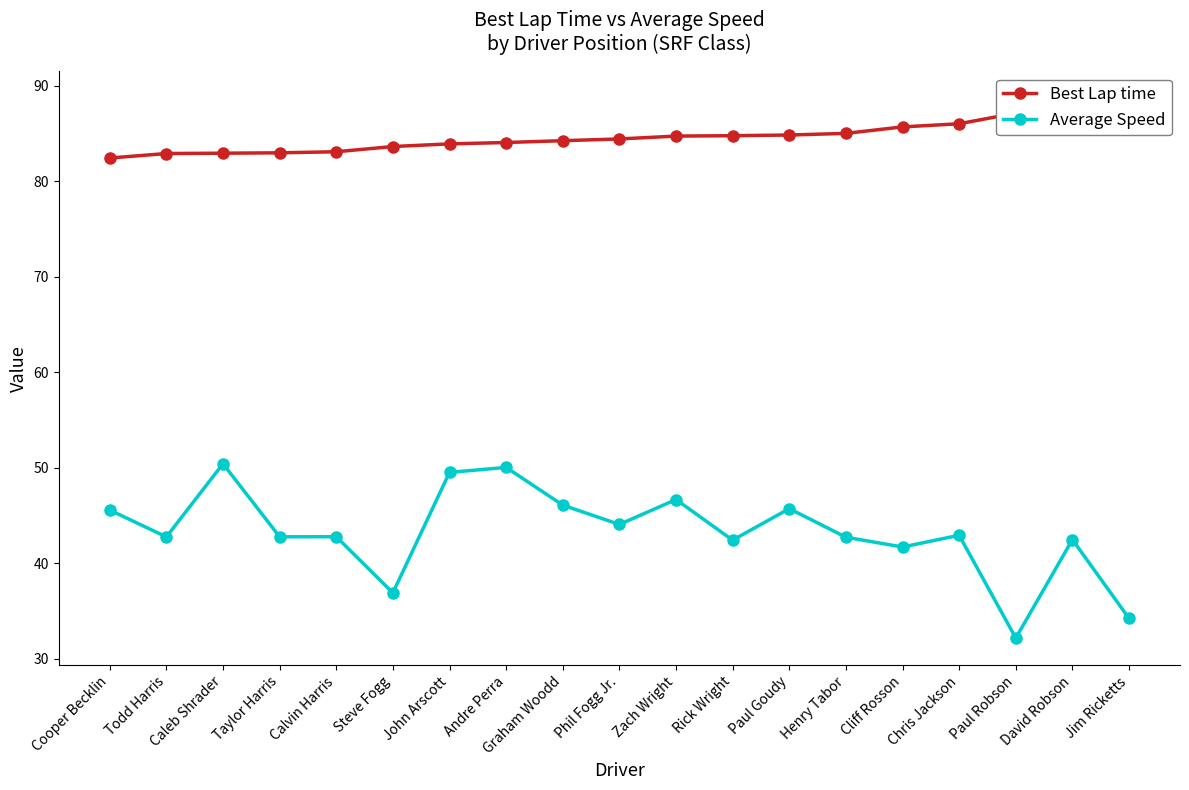

The value of Average Speed at Henry Tabor is 42.7. True or false?

True